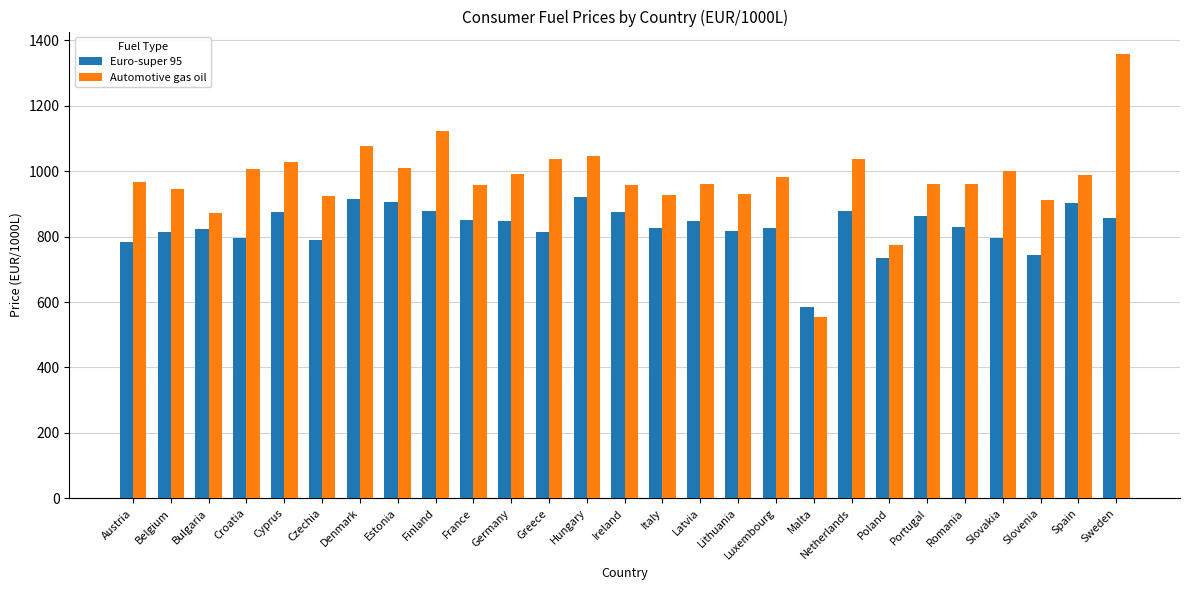

Which series has the widest spread of values?

Automotive gas oil